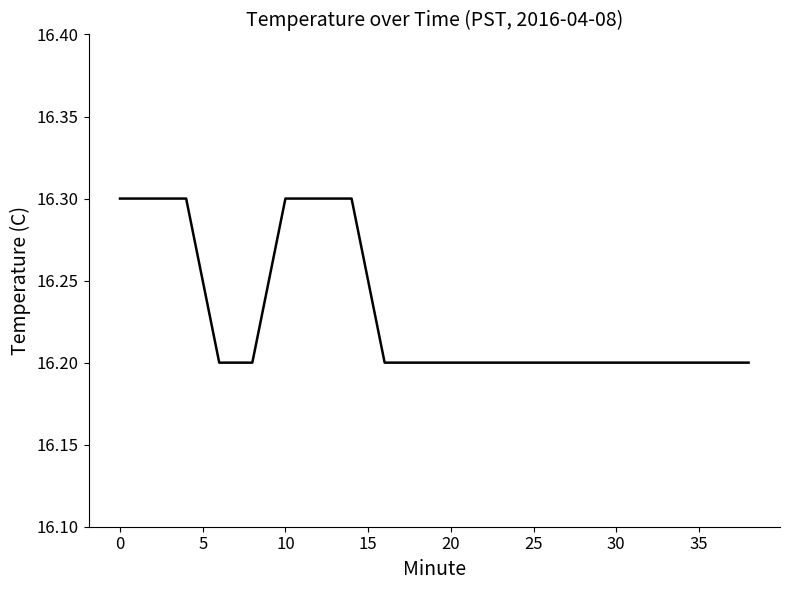

What is the maximum value shown in the chart?

16.3